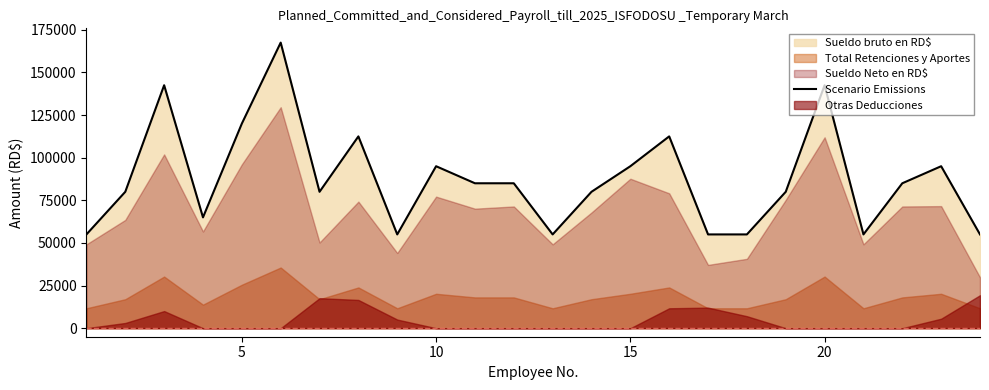

What is the maximum value for Scenario Emissions?

167500